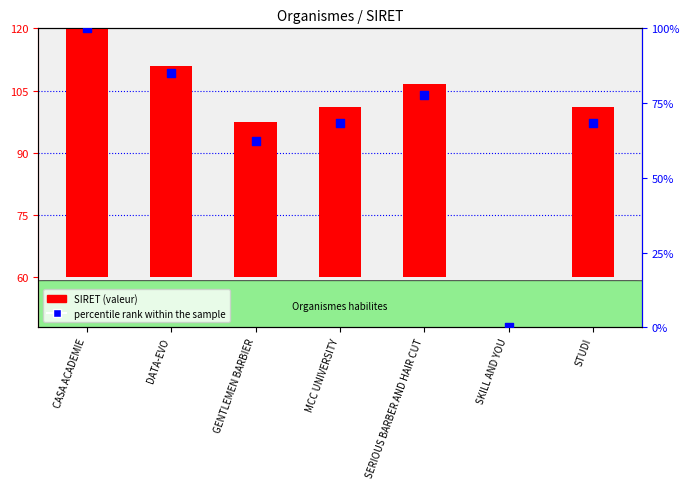

What are all the series names shown in the legend?

SIRET (valeur), percentile rank within the sample